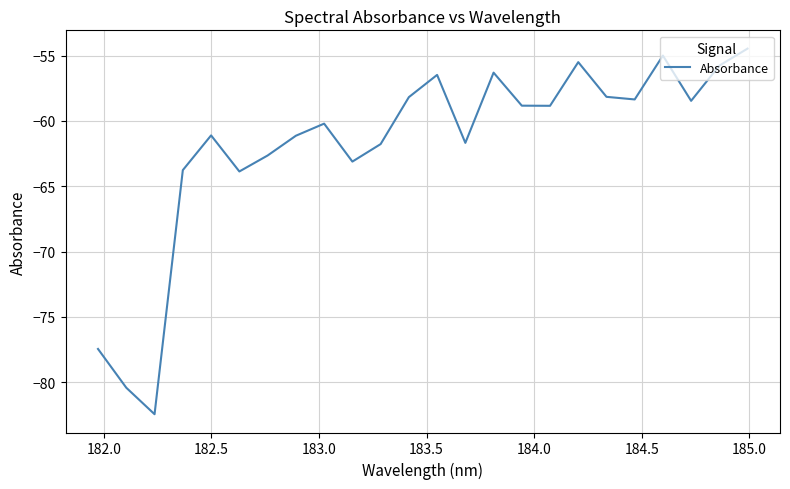

What is the difference between the maximum and minimum values?

28.0